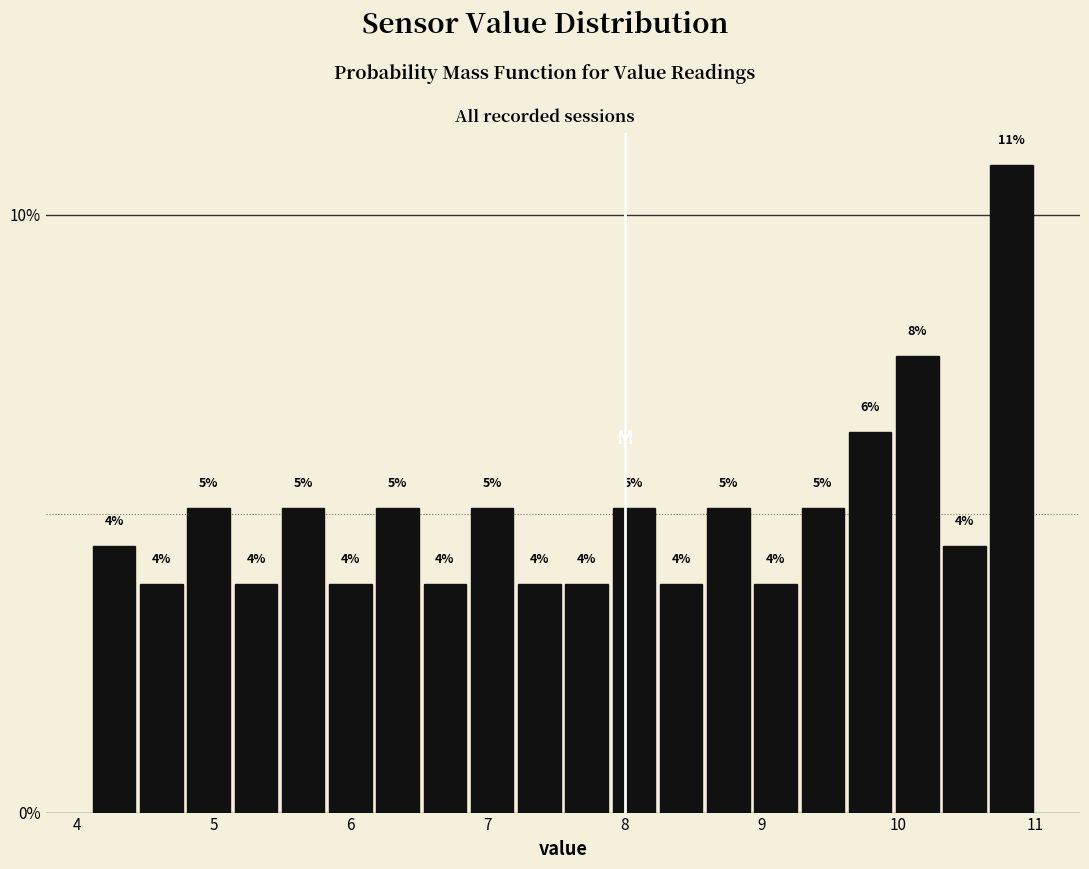

Around what value on the x-axis is the tallest bar? Give the approximate position of its centre, as read against the axis.

10.8